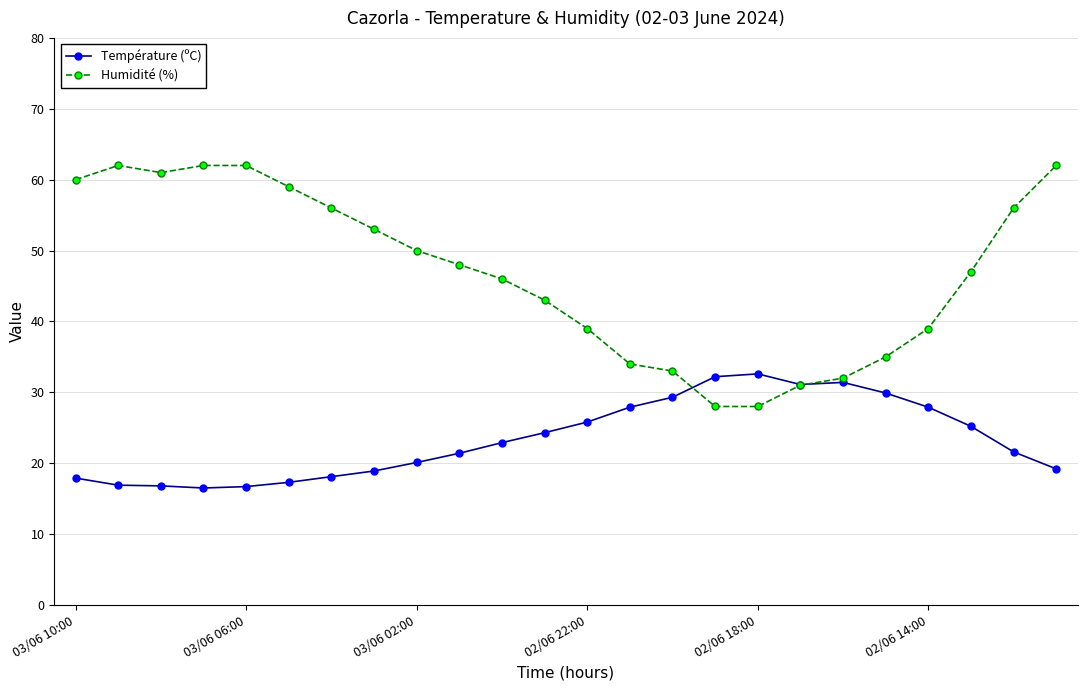

Which series has the largest range (max minus min)?

Humidité (%)